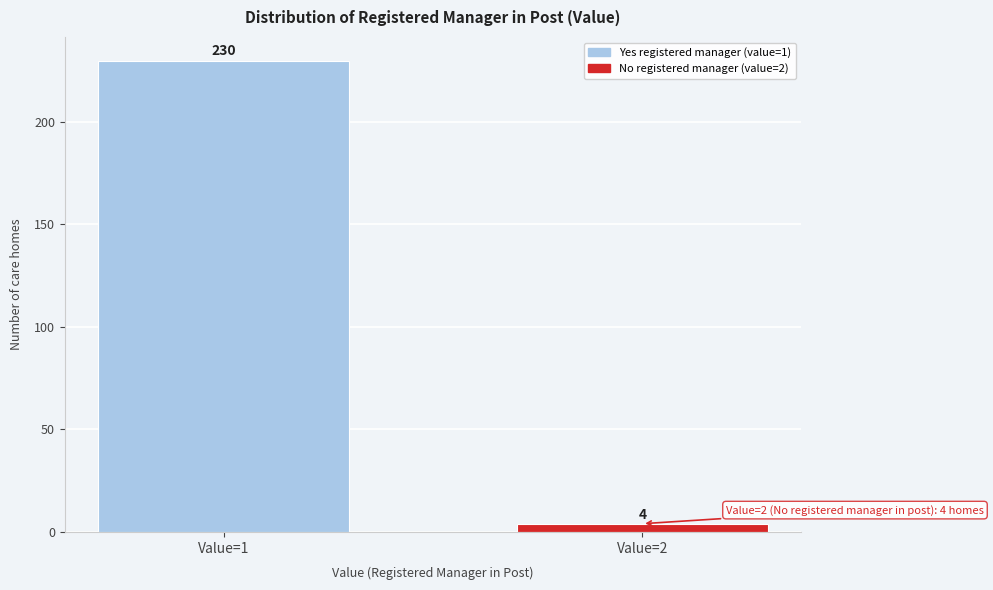

Reading right to left, transcribe all the data shown in this chart.

4	230